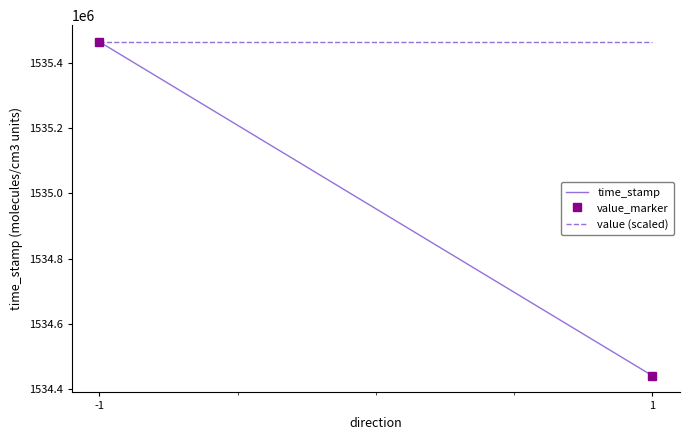

What is the smallest value displayed?

1534441555